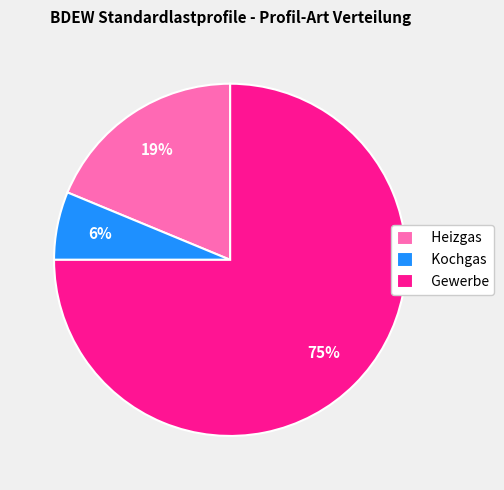

To the nearest percent, what is the average slice percentage?

33%